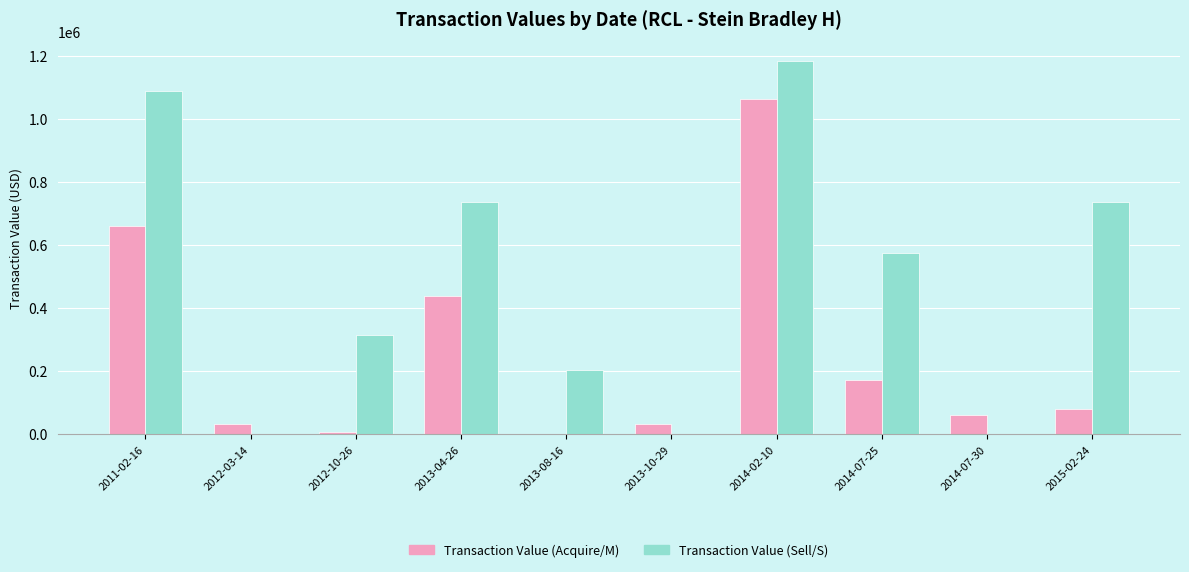

Are the bars grouped side by side (vs. stacked)?

Yes